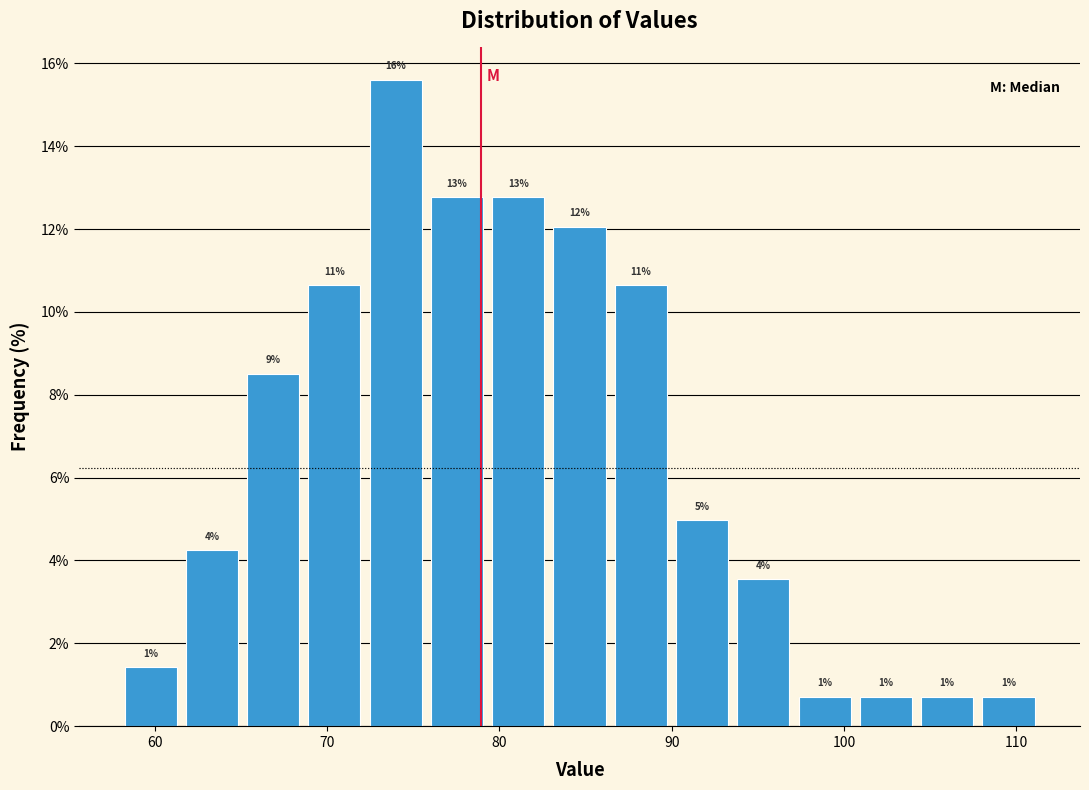

Read against the x-axis, roughly where is the centre of the tallest bar?

74